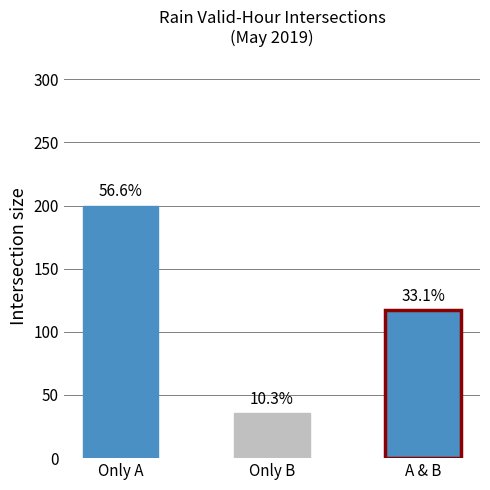

What position from the left is Only B?

2